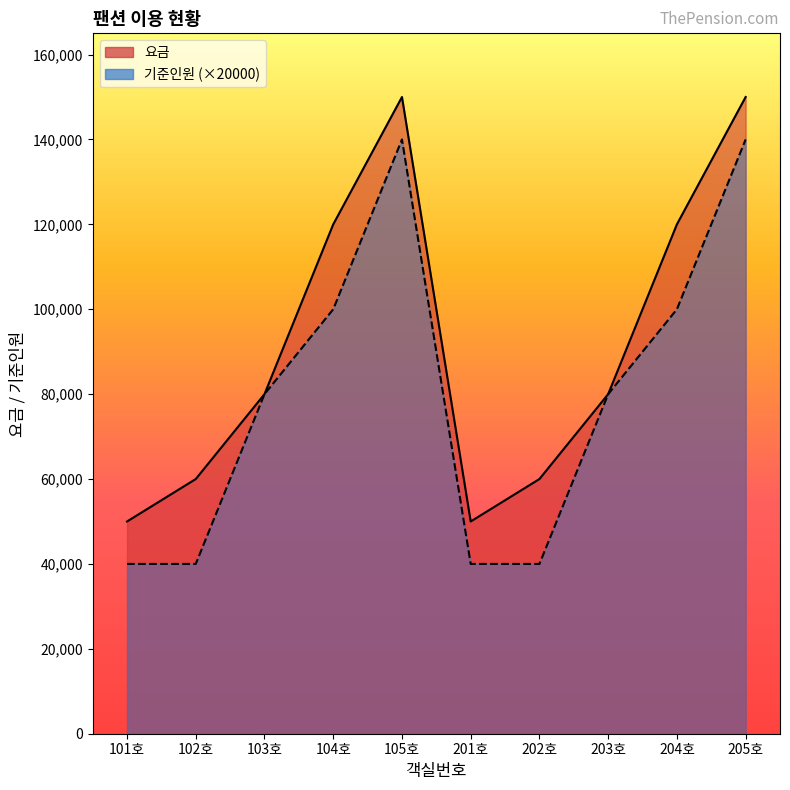

At which label does 요금 first exceed 80000?

104호